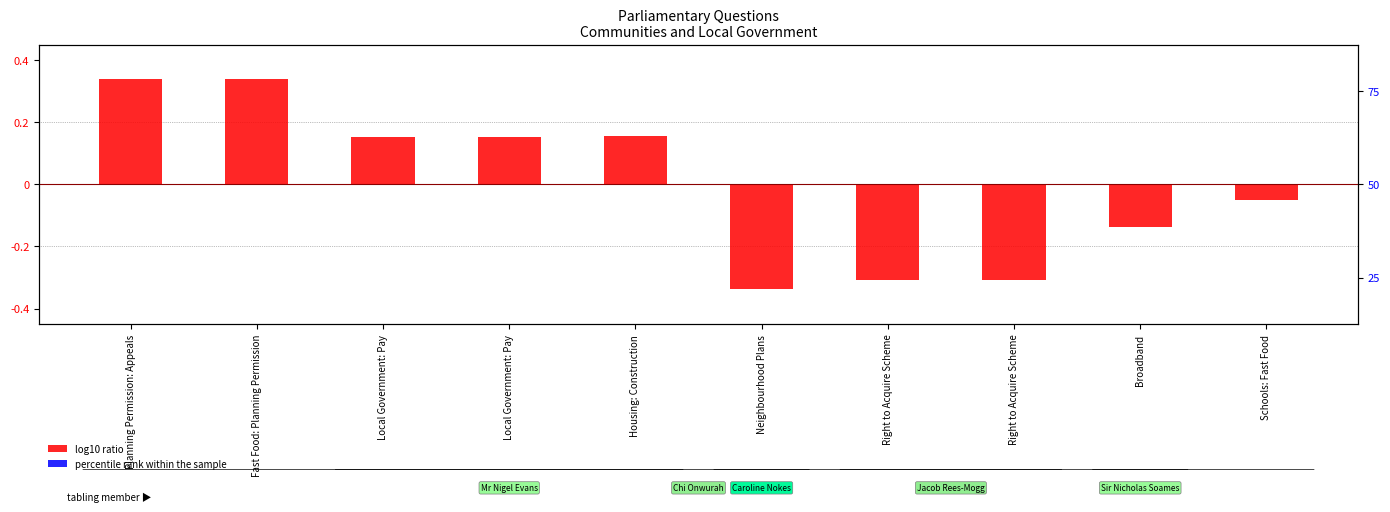

Reading right to left, transcribe all the data shown in this chart.

log10 ratio (UIN normalized): -0.1	-0.1	-0.3	-0.3	-0.3	0.2	0.2	0.2	0.3	0.3
percentile rank within the sample: 0.0	0.0	0.0	0.0	0.0	0.0	0.0	0.0	0.0	0.0